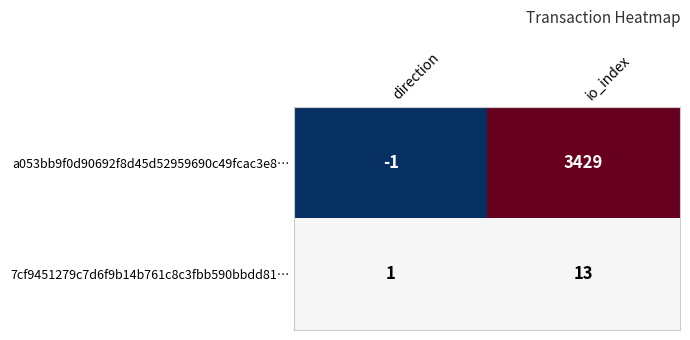

Between direction and io_index, which series saw the biggest shift?

a053bb9f0d90692f8d45d52959690c49fcac3e8…